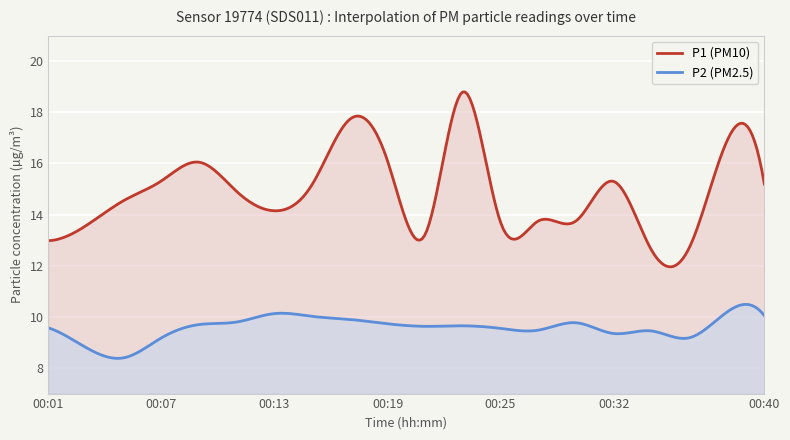

Reading right to left, list all the values displayed in this chart.

P1: 15.2	16.9	12.7	12.6	15.3	13.8	13.8	13.7	18.8	13.2	16.1	17.7	15.2	14.2	14.9	16.1	15.3	14.6	13.6	13.0
P2: 10.1	10.2	9.2	9.4	9.3	9.8	9.5	9.6	9.7	9.6	9.7	9.9	10.0	10.1	9.8	9.7	9.2	8.4	8.8	9.6